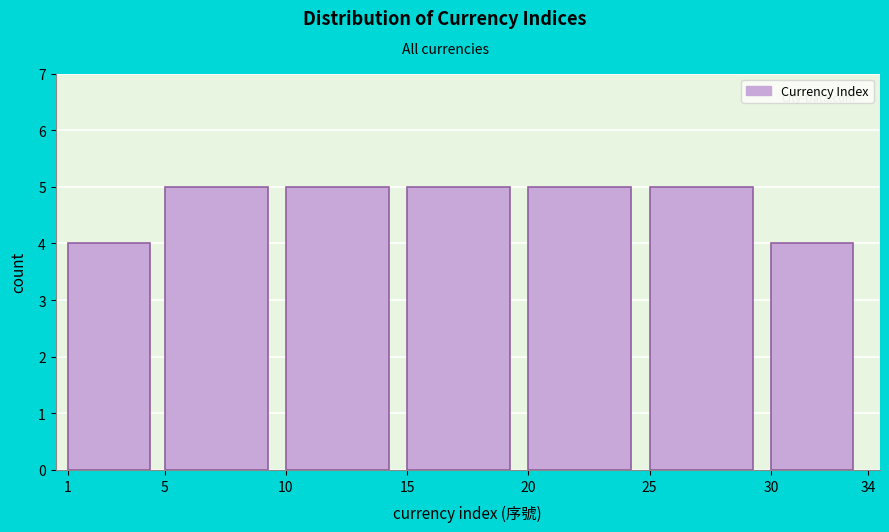

How tall is the bar that spans 10 to 15 on the x-axis? The values are not printed on the chart, so give them approximately, as read against the axis.

5